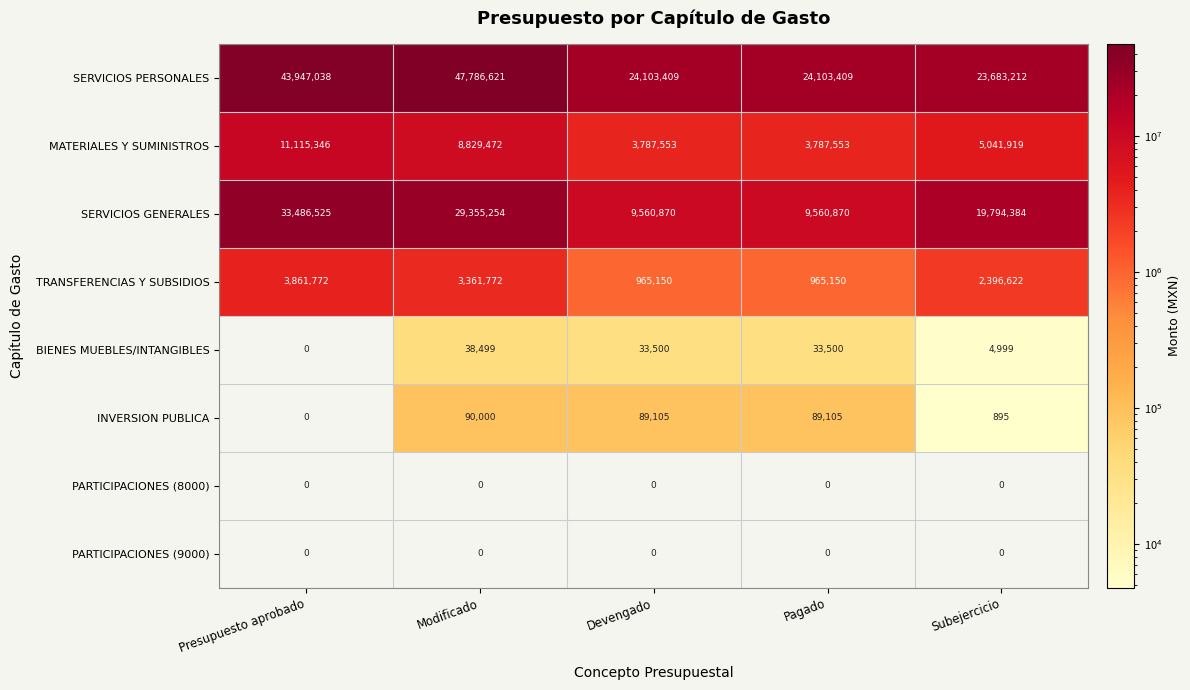

What is the maximum value shown in the chart?

47786621